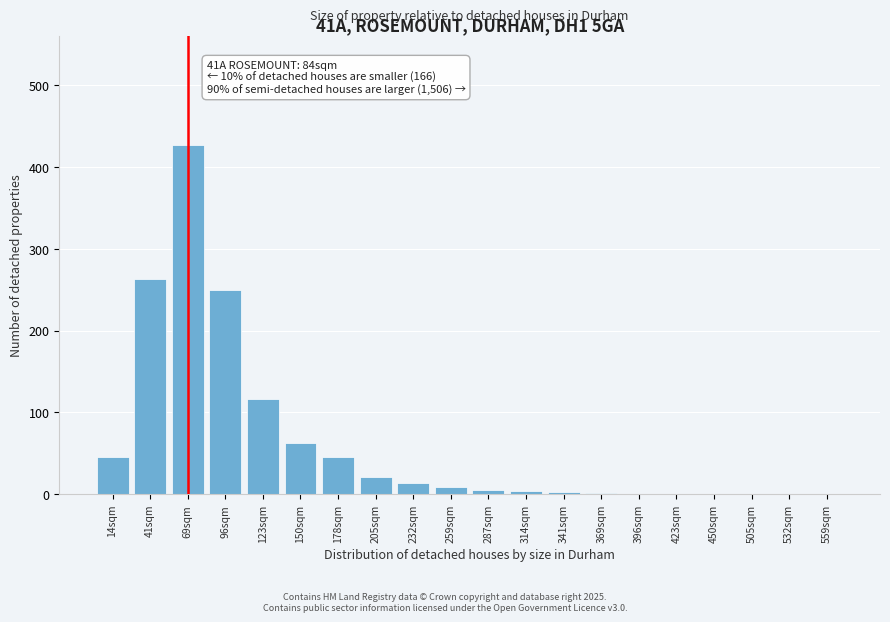

What is the sum of the values at 205sqm and 232sqm?

35